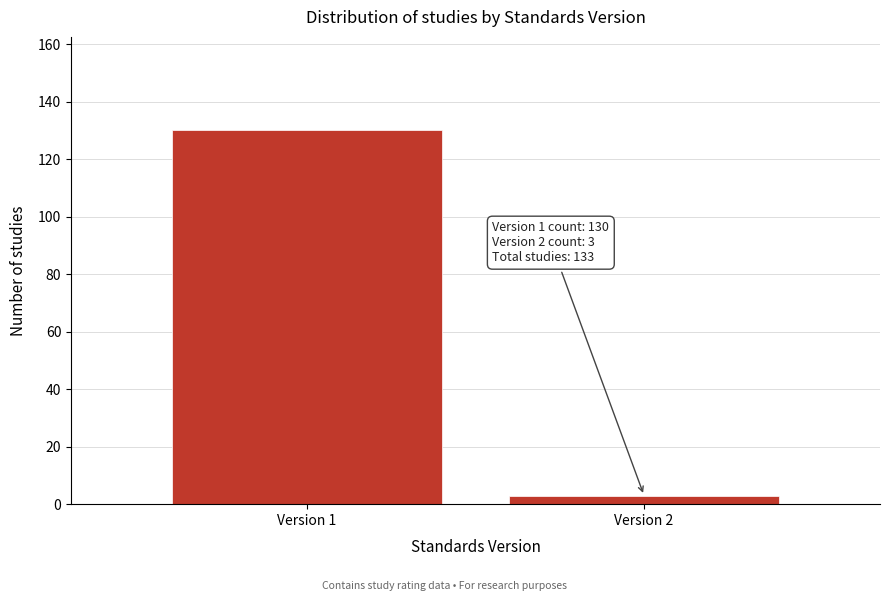

Reading left to right, transcribe all the data shown in this chart.

Version 1=130	Version 2=3